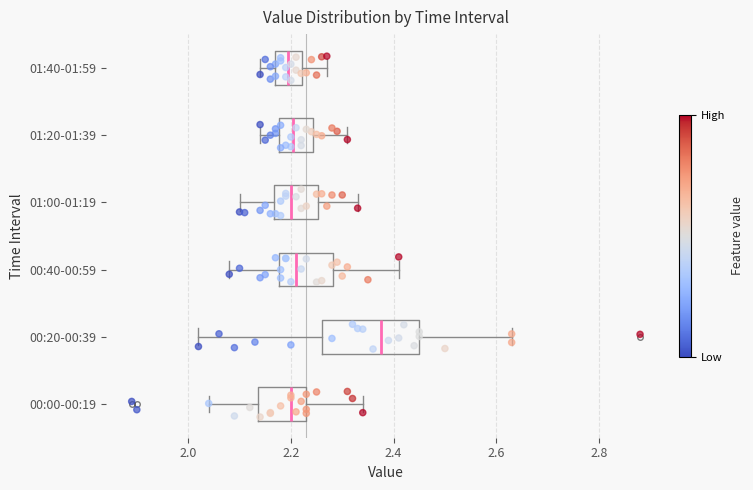

Reading bottom to top, read every box against the x-axis: the position of its median line, the range the box covers, and the ends of its whiskers. The values are not printed on the chart, so give them approximately, as read against the axis.

00:00-00:19: median 2.20, box 2.14 to 2.24, whiskers 2.04 to 2.34
00:20-00:39: median 2.38, box 2.26 to 2.46, whiskers 2.02 to 2.64
00:40-00:59: median 2.22, box 2.18 to 2.28, whiskers 2.08 to 2.42
01:00-01:19: median 2.20, box 2.16 to 2.26, whiskers 2.10 to 2.34
01:20-01:39: median 2.20, box 2.18 to 2.24, whiskers 2.14 to 2.32
01:40-01:59: median 2.20, box 2.18 to 2.22, whiskers 2.14 to 2.28